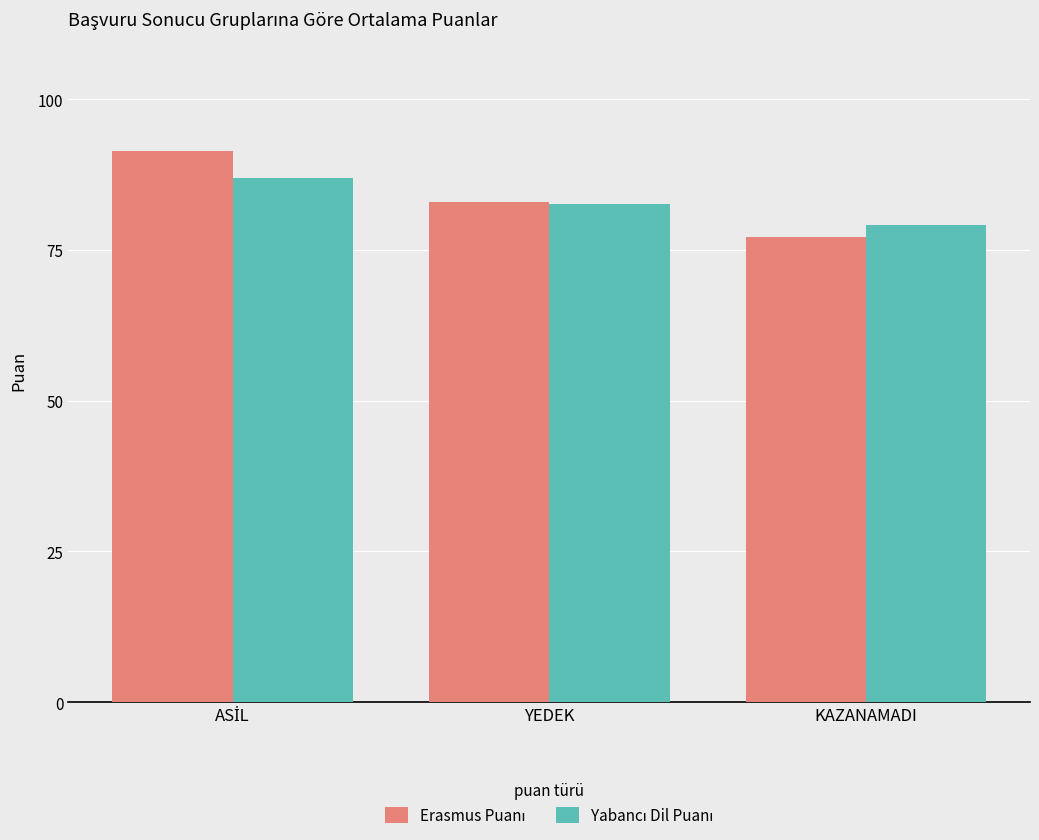

Which category has the lowest value across all series?

KAZANAMADI